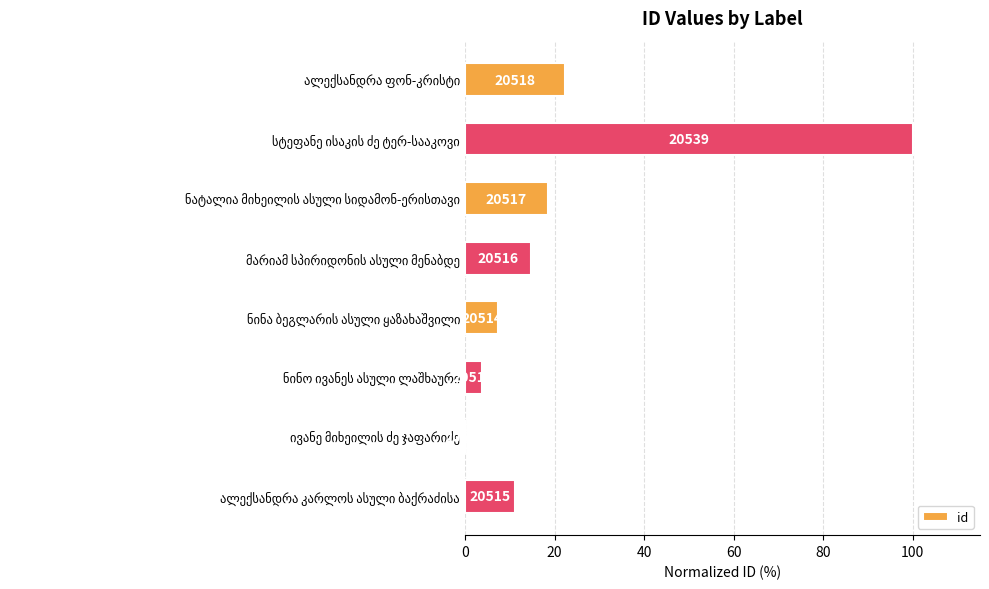

Are the bars horizontal?

Yes